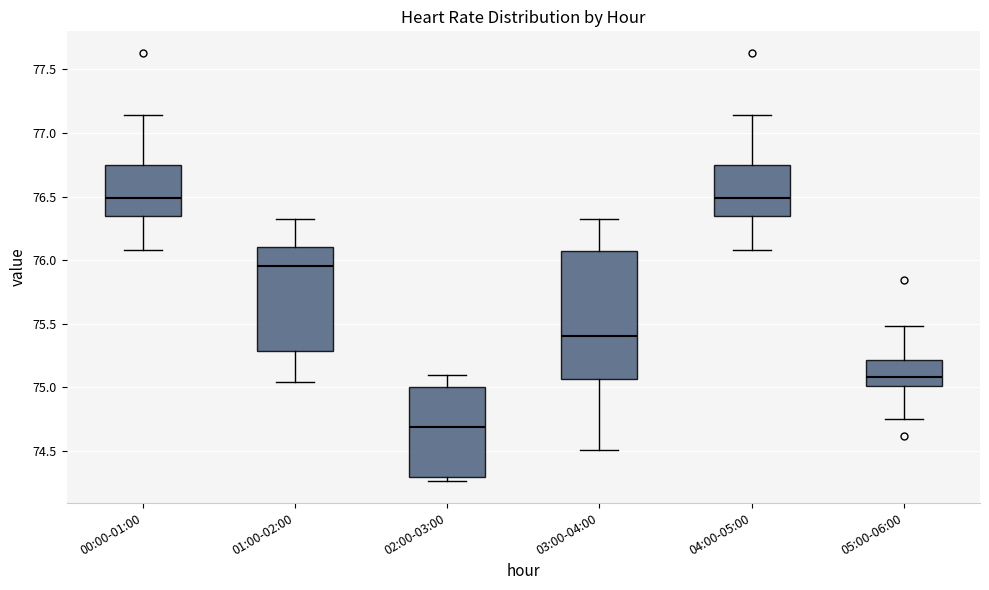

Reading left to right, transcribe this box plot: for each box, give where its median line is, the range the box spans, and where its two whiskers end, as read against the y-axis. The values are not printed on the chart, so give them approximately, as read against the axis.

00:00-01:00: median 76.50, box 76.35 to 76.75, whiskers 76.10 to 77.15
01:00-02:00: median 75.95, box 75.30 to 76.10, whiskers 75.05 to 76.30
02:00-03:00: median 74.70, box 74.30 to 75.00, whiskers 74.25 to 75.10
03:00-04:00: median 75.40, box 75.05 to 76.10, whiskers 74.50 to 76.30
04:00-05:00: median 76.50, box 76.35 to 76.75, whiskers 76.10 to 77.15
05:00-06:00: median 75.10, box 75.00 to 75.20, whiskers 74.75 to 75.50